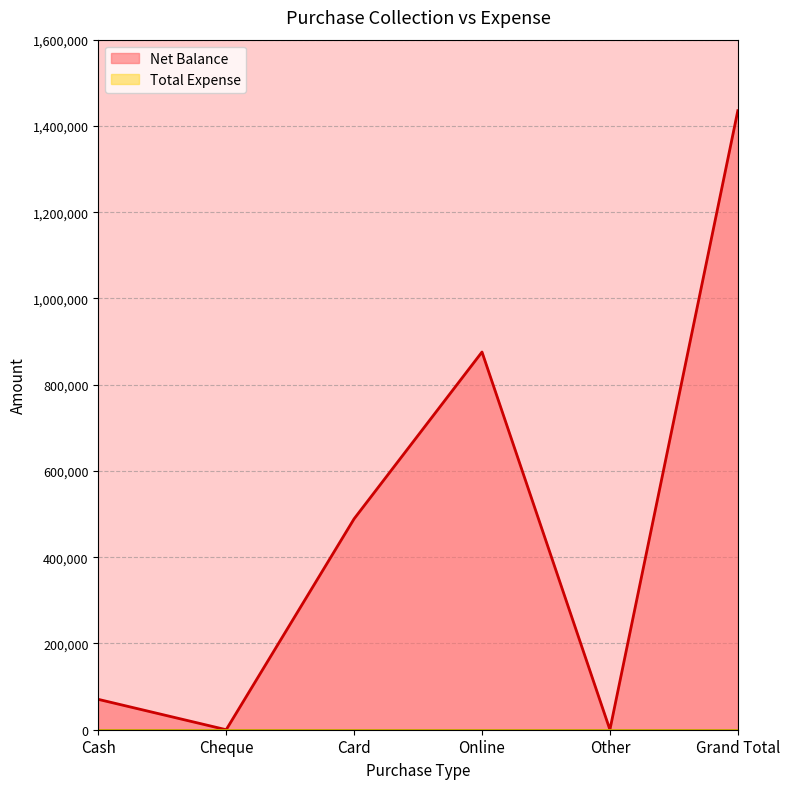

Which has a higher value, Card or Grand Total?

Grand Total